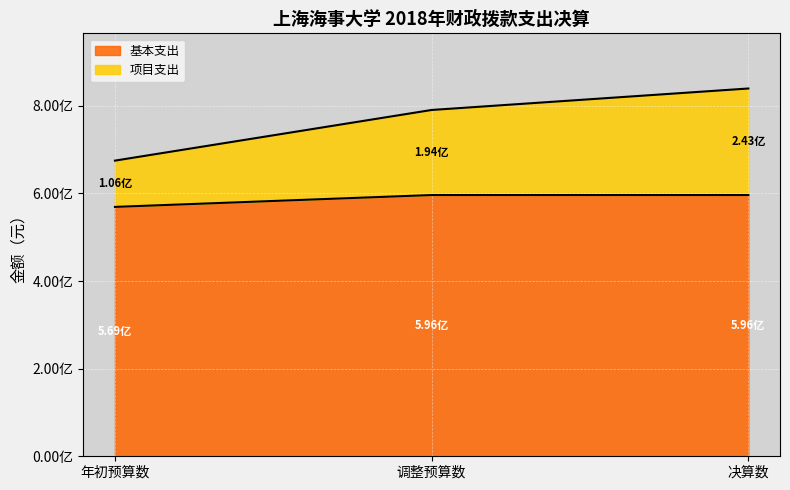

Which series has the largest range (max minus min)?

项目支出